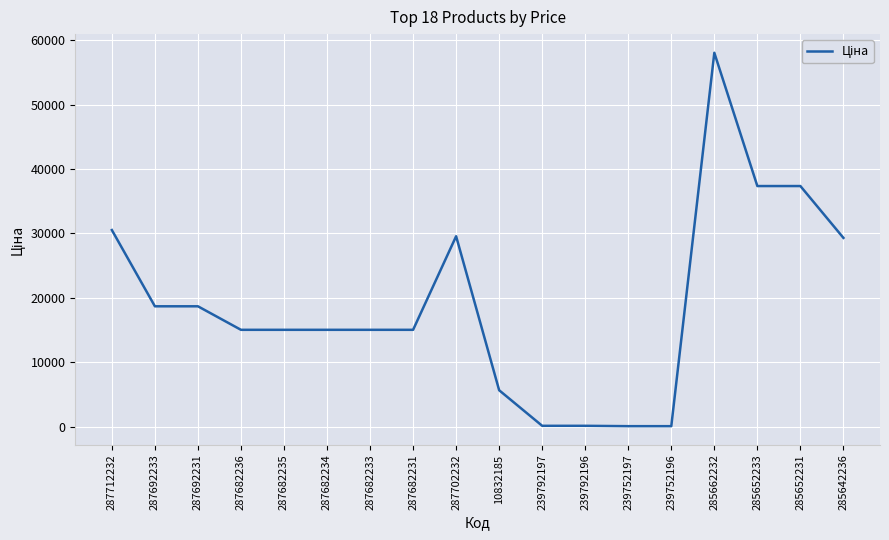

Where does the data first go above 15019?

287712232